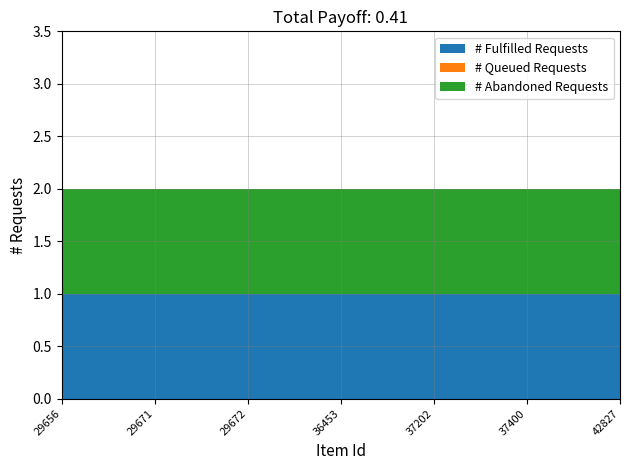

Does the chart have visible grid lines?

Yes